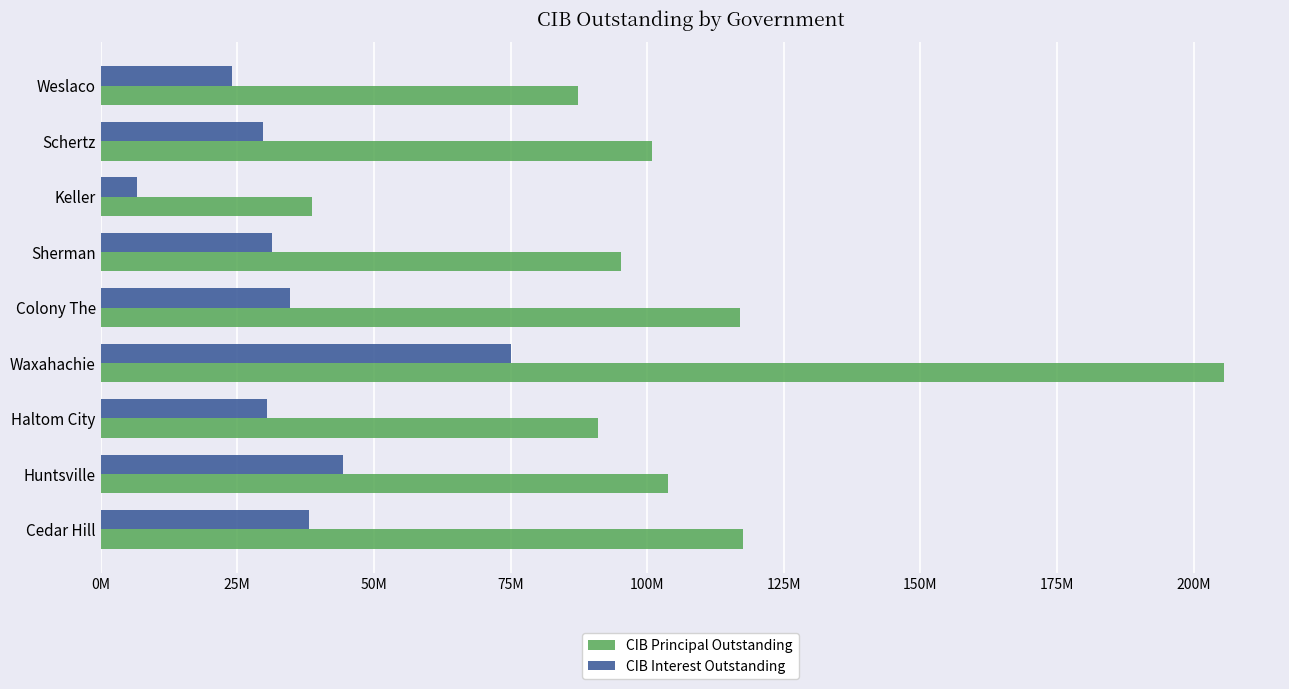

Reading right to left, extract all data points from this chart.

CIB Principal Outstanding: 87386000.0	100885000.0	38655000.0	95240000.0	117040000.0	205507000.0	91065000.0	103785000.0	117535000.0
CIB Interest Outstanding: 24123719.3	29641679.4	6583200.0	31414769.1	34585422.2	75022224.0	30521636.8	44271719.0	38161747.5